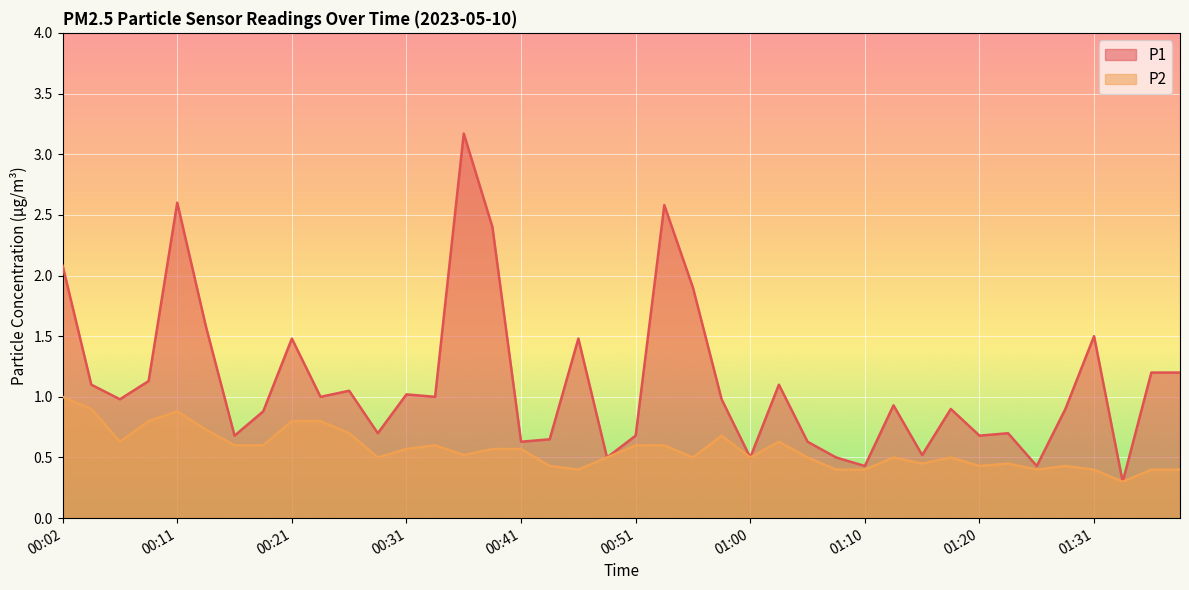

What is the spread (max minus min) of values at 01:36?

0.8